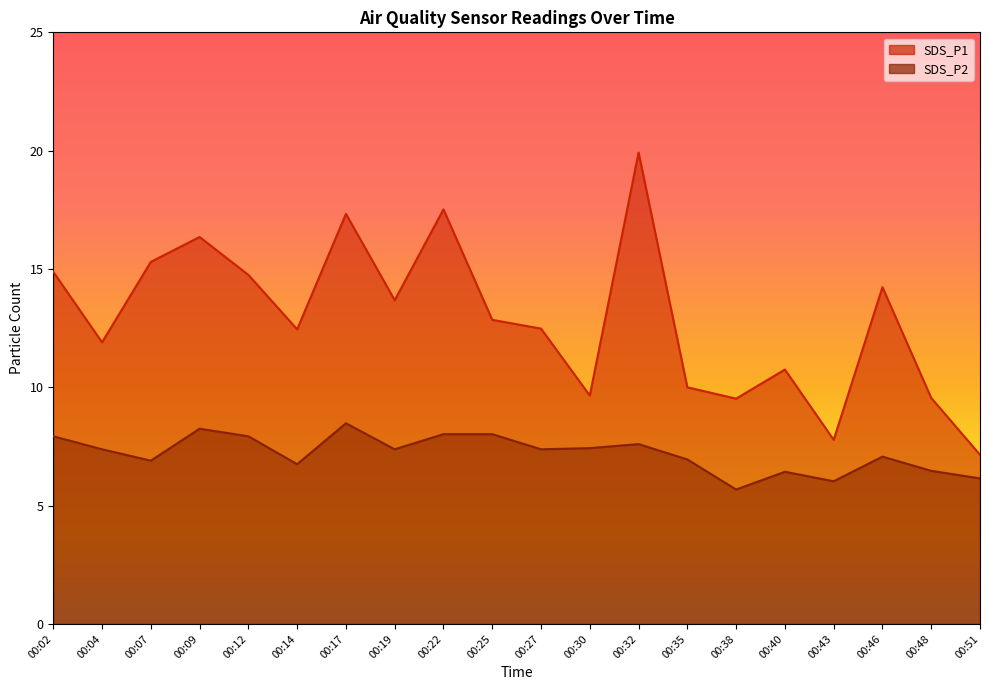

The value of SDS_P1 at 00:40 is 10.8. True or false?

True